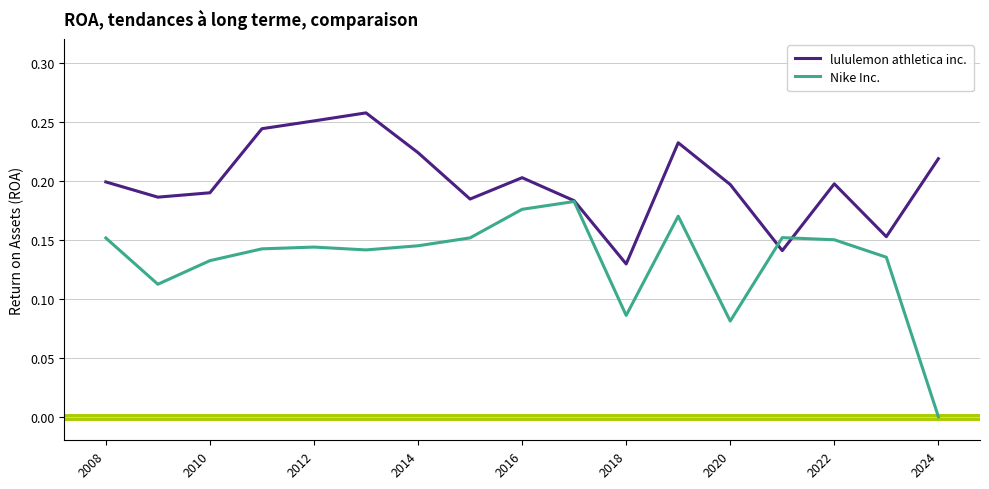

Which series has the largest range (max minus min)?

Nike Inc.